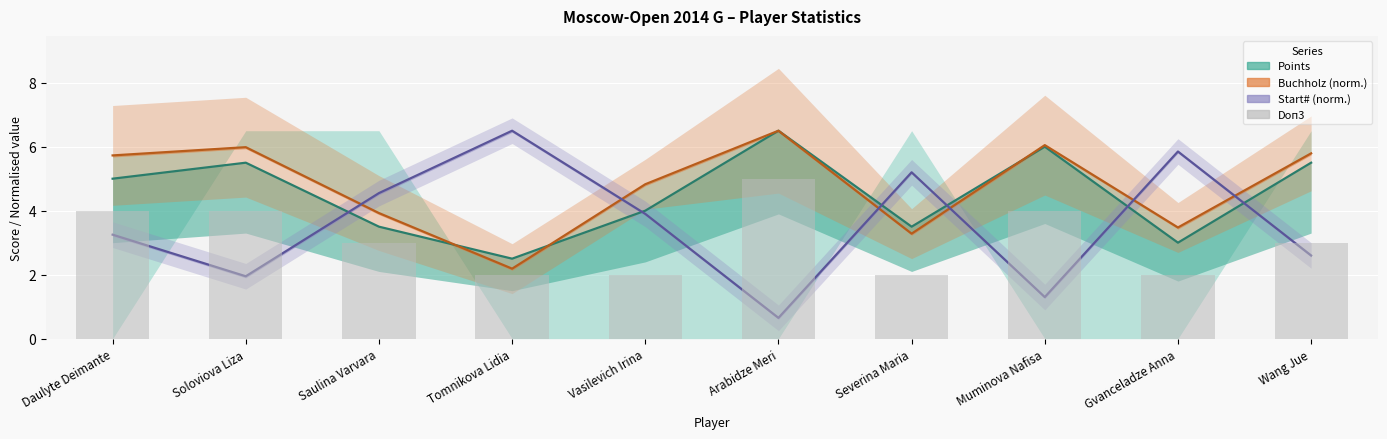

Which label corresponds to the largest value in the chart?

Arabidze Meri